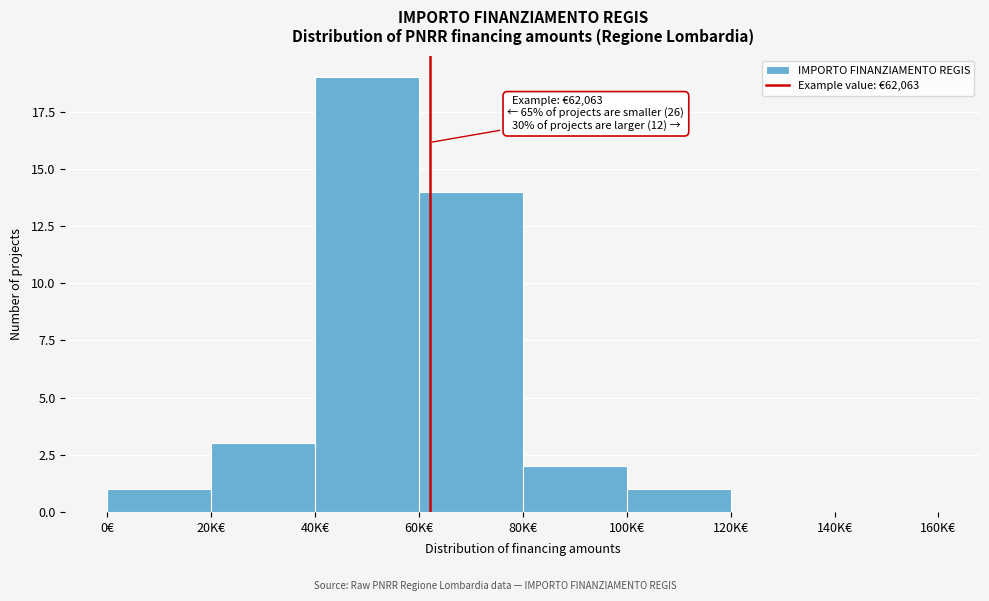

Reading left to right, transcribe all the data shown in this chart.

0€=1	20K€=3	40K€=19	60K€=14	80K€=2	100K€=1	120K€=0	140K€=0